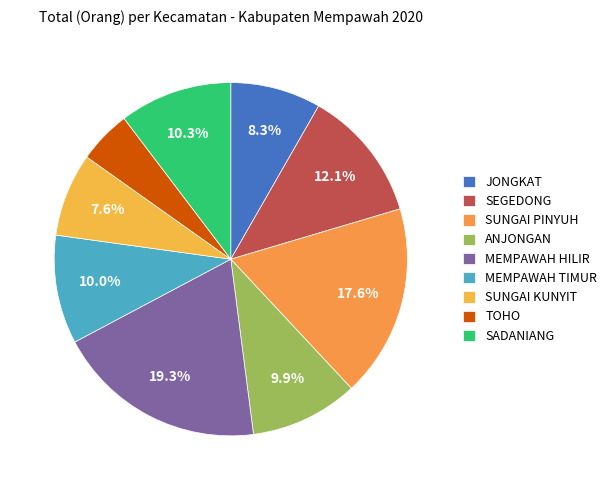

Which category has the smallest portion of the pie?

TOHO